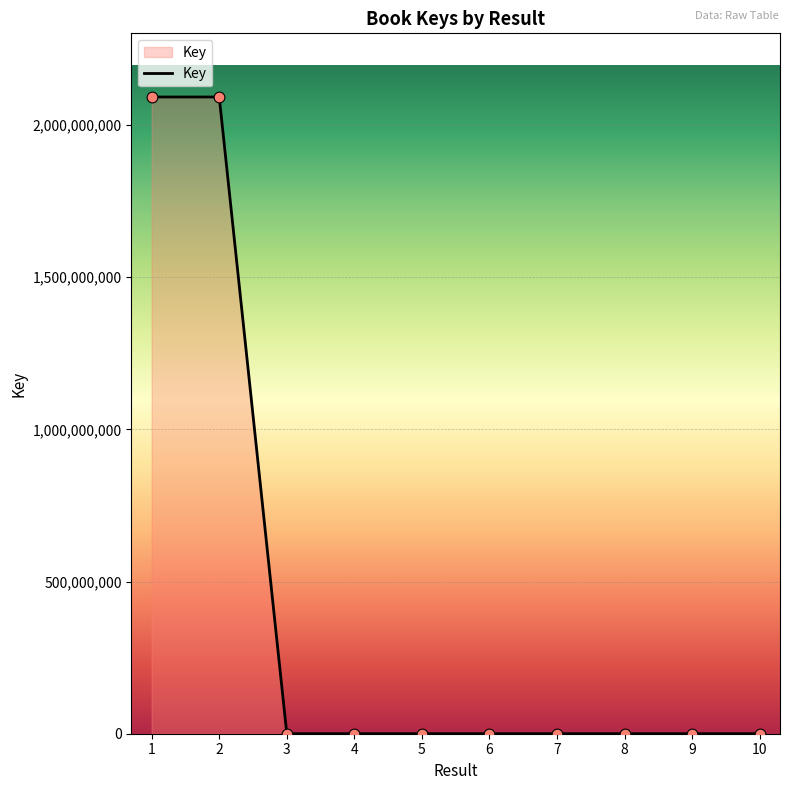

Approximately how many times larger is the value at 7 compared to 6?

1.1